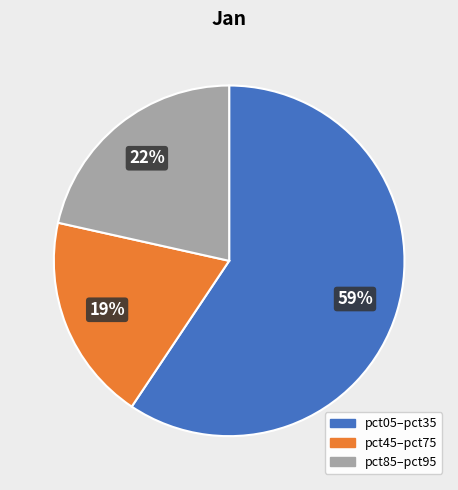

Is there any slice that represents more than half of the pie?

Yes